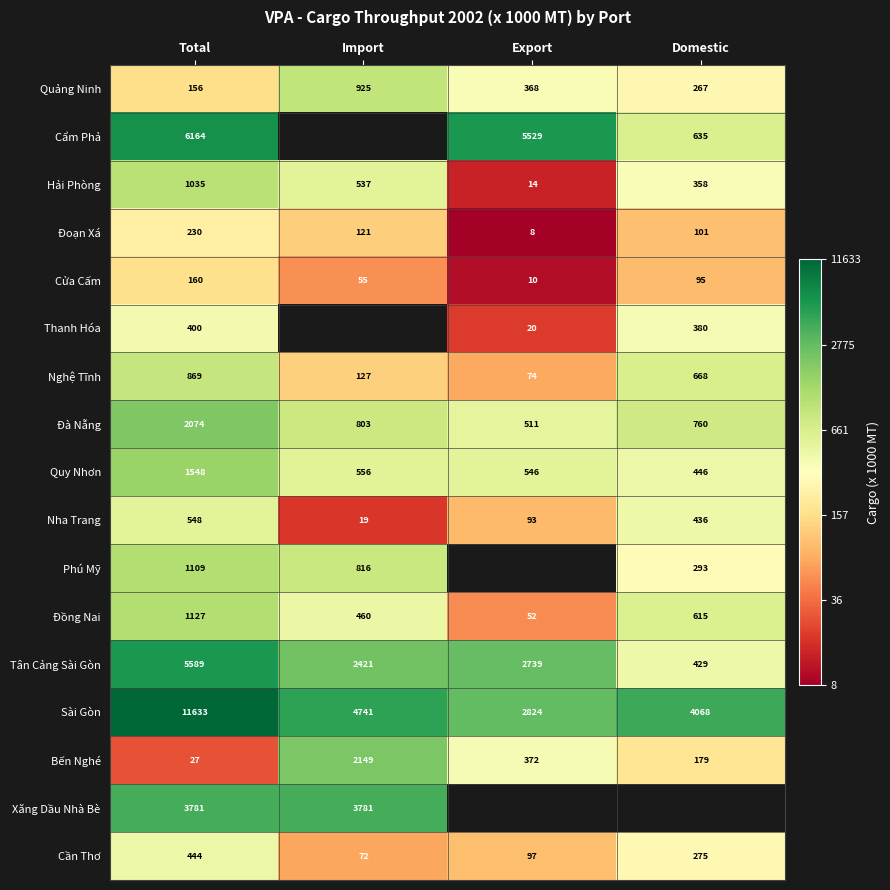

At Total, list the series in order from smallest to largest.

Bến Nghé, Quảng Ninh, Cửa Cấm, Đoạn Xá, Thanh Hóa, Cần Thơ, Nha Trang, Nghệ Tĩnh, Hải Phòng, Phú Mỹ, Đồng Nai, Quy Nhơn, Đà Nẵng, Xăng Dầu Nhà Bè, Tân Cảng Sài Gòn, Cẩm Phả, Sài Gòn